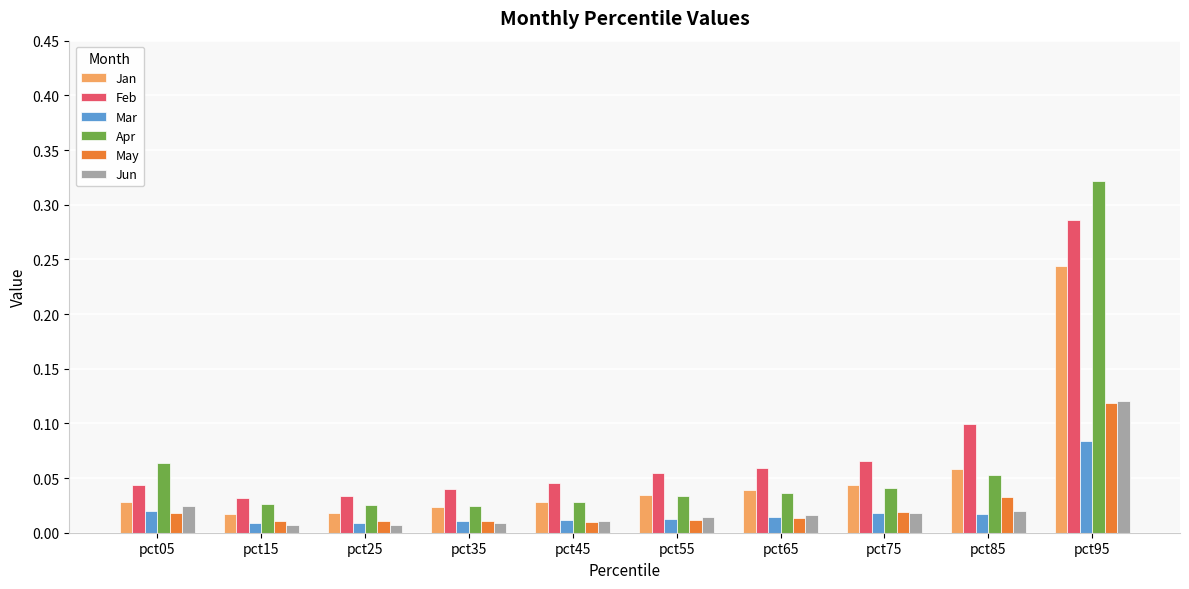

The Apr series shows 0.0 at pct85. True or false?

False